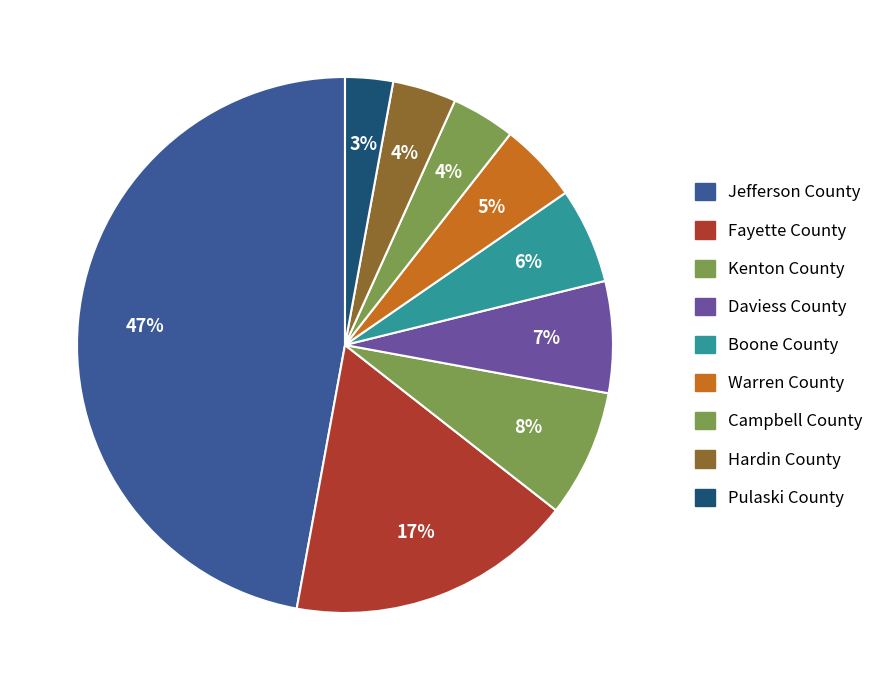

Does any single category account for the majority?

No